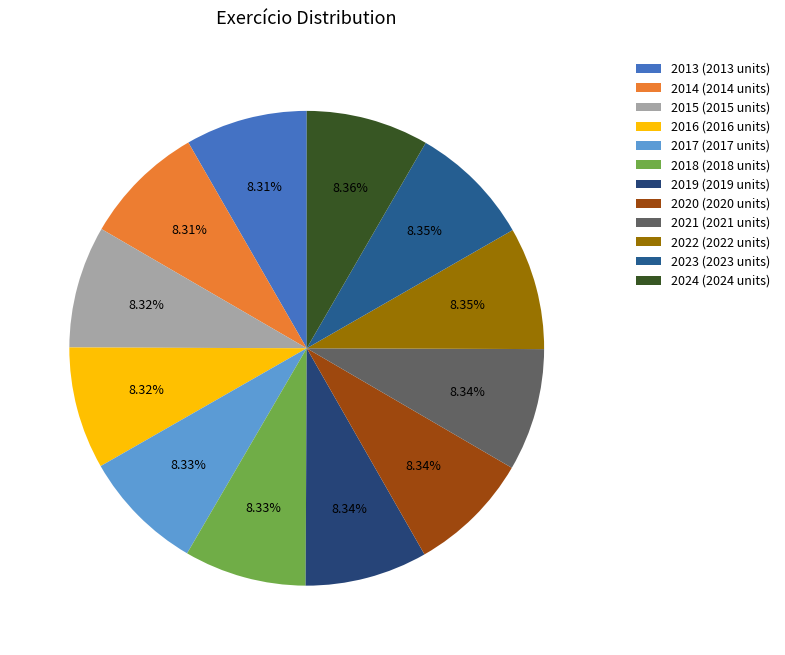

What is the change in value from 2015 to 2017?

+2